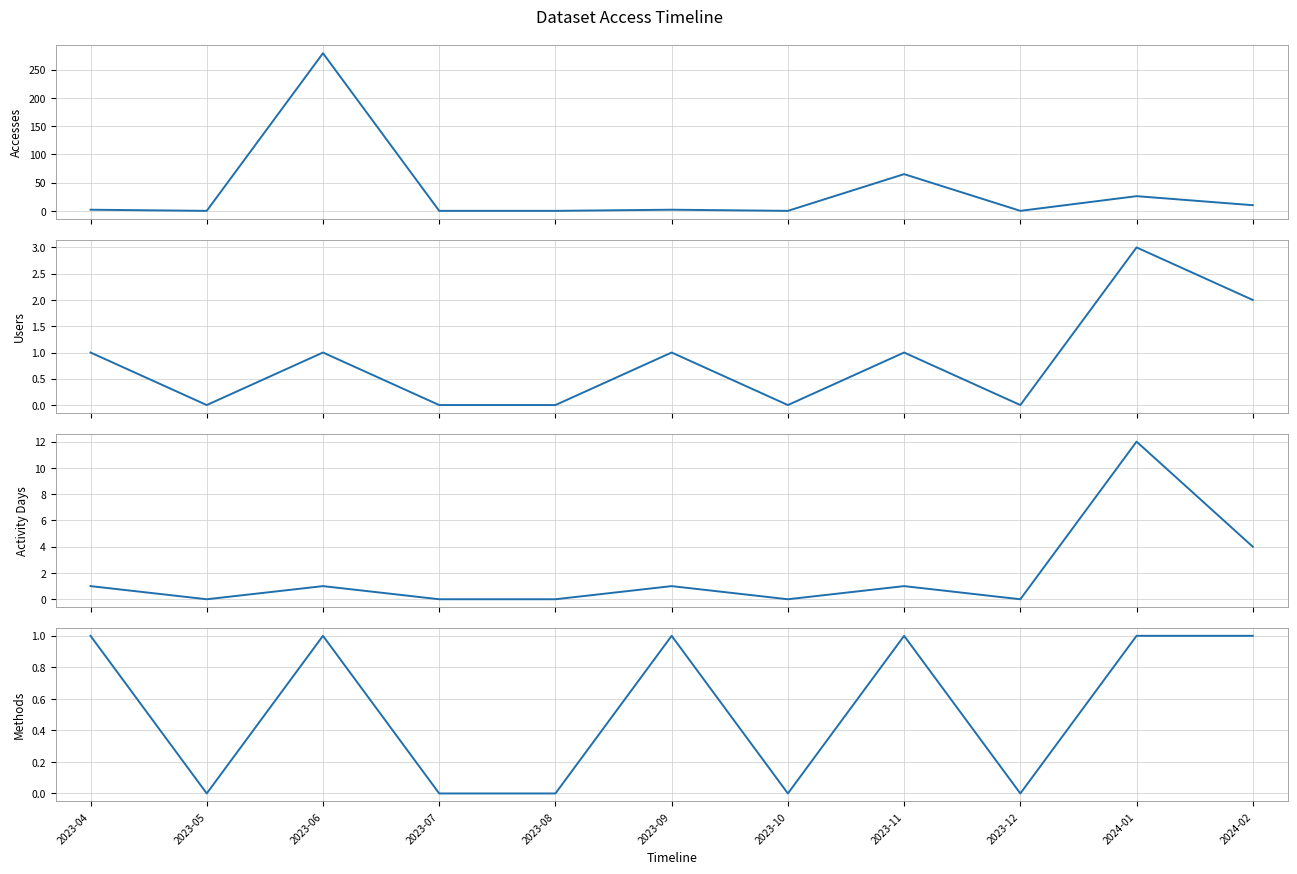

In Methods, how many points are higher than both neighbors (excluding endpoints)?

3